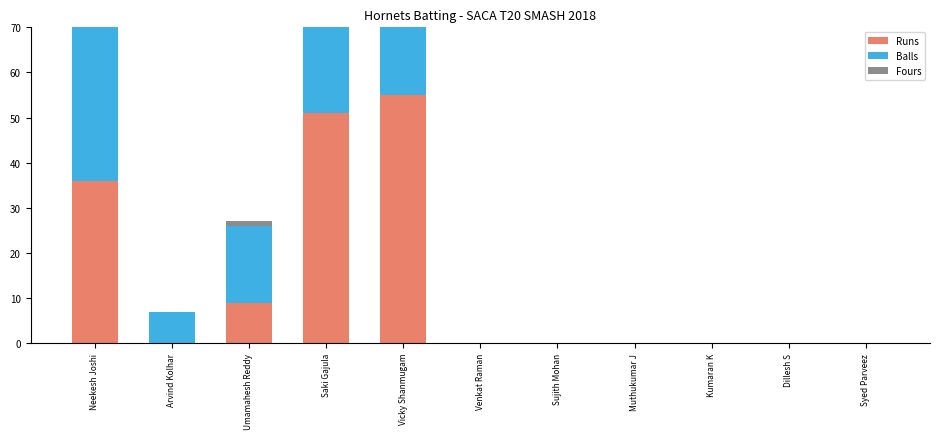

What is the label of the 3rd bar from the right?

Kumaran K